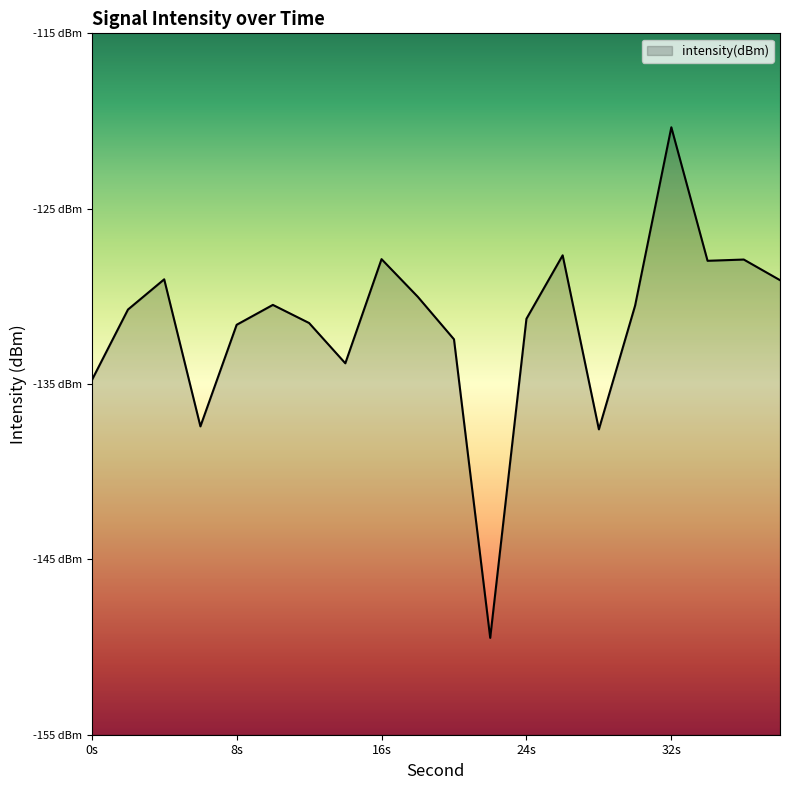

Reading left to right, list all the values displayed in this chart.

-134.8	-130.8	-129.0	-137.4	-131.6	-130.5	-131.5	-133.8	-127.9	-130.0	-132.4	-149.5	-131.3	-127.7	-137.6	-130.5	-120.4	-128.0	-127.9	-129.1